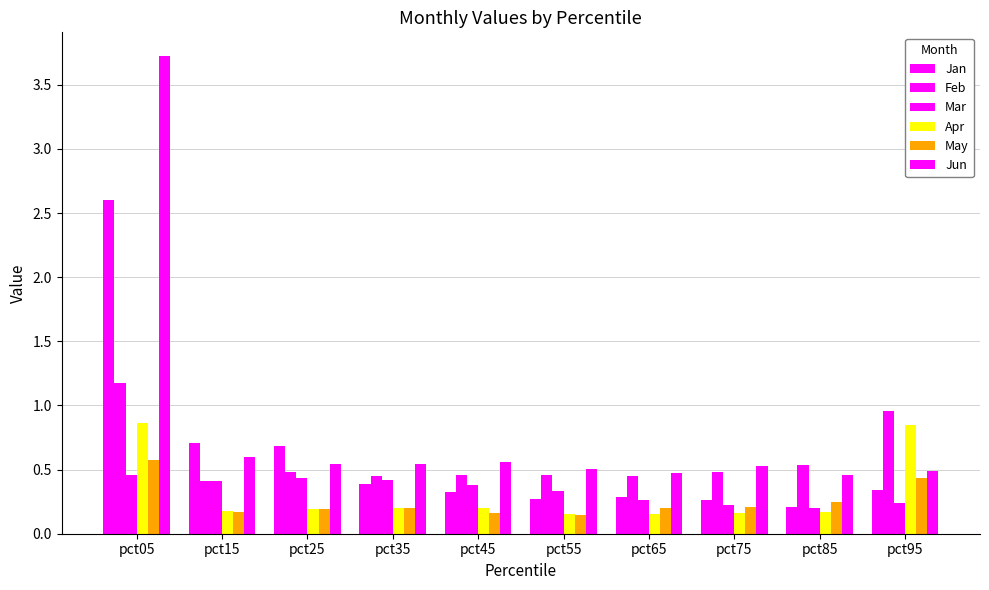

Is it true that Jan equals 0.2 at pct95?

False